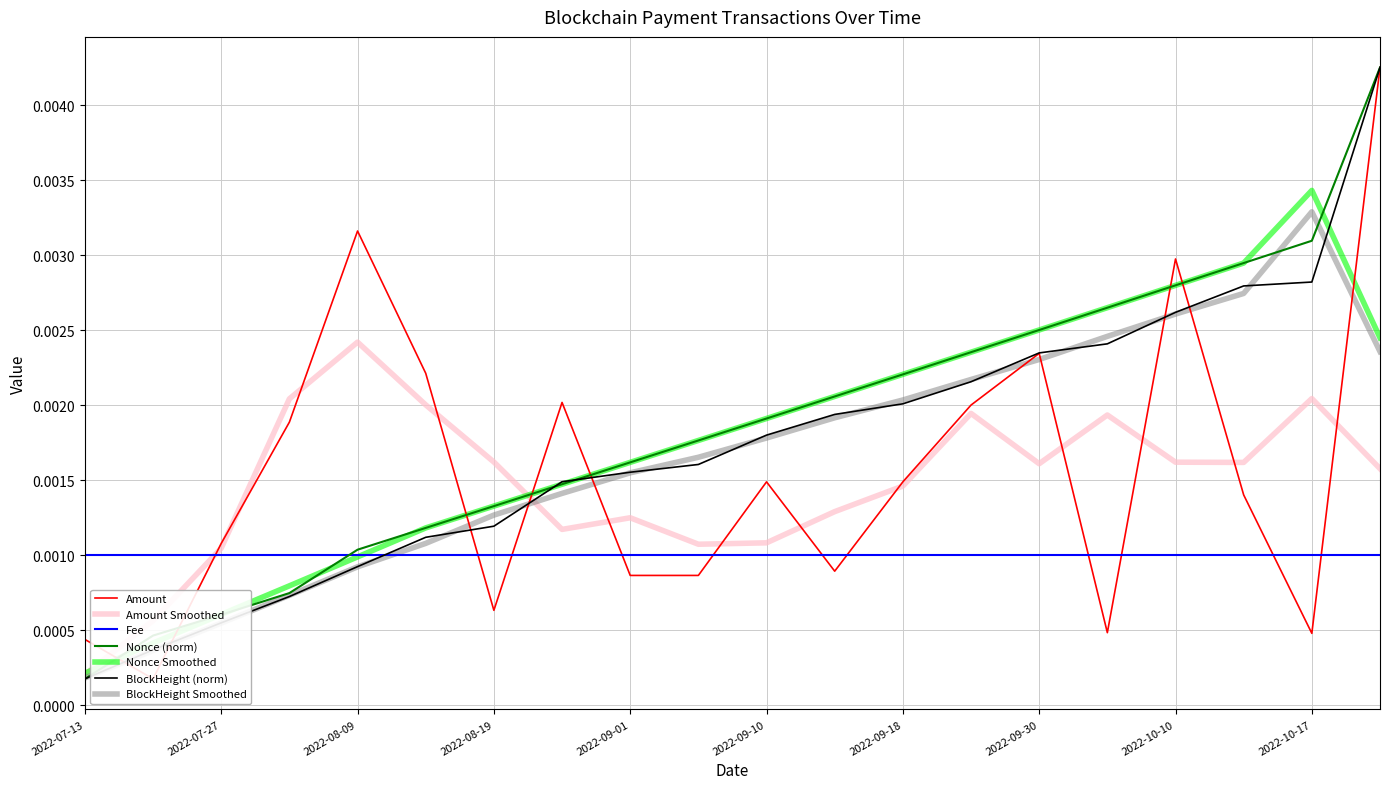

At 2022-09-01, list the series in order from smallest to largest.

Amount, BlockHeight, Nonce (normalized)